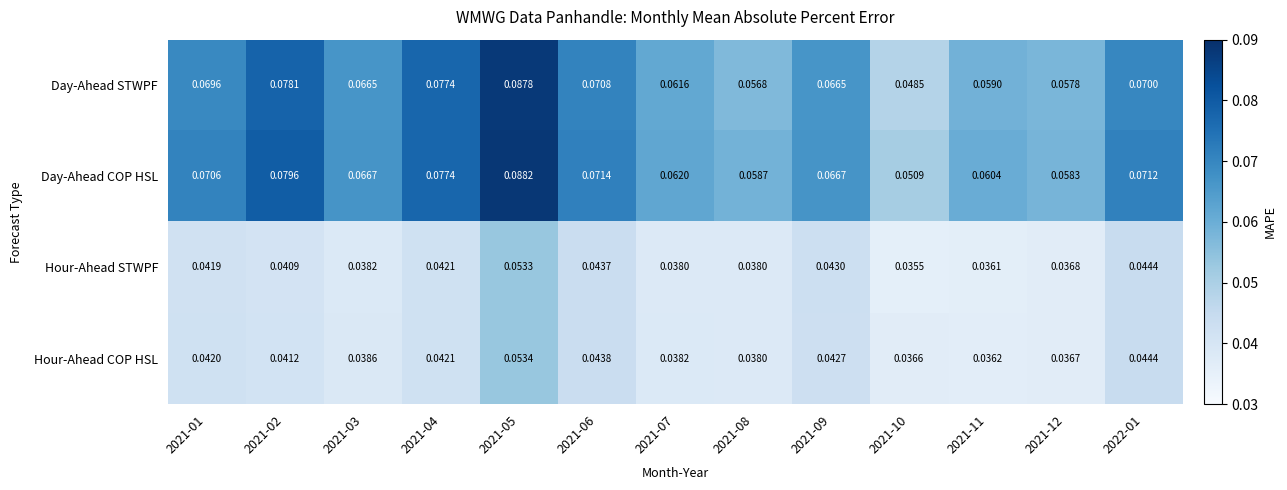

Which series has the largest total across all categories?

Day-Ahead COP HSL